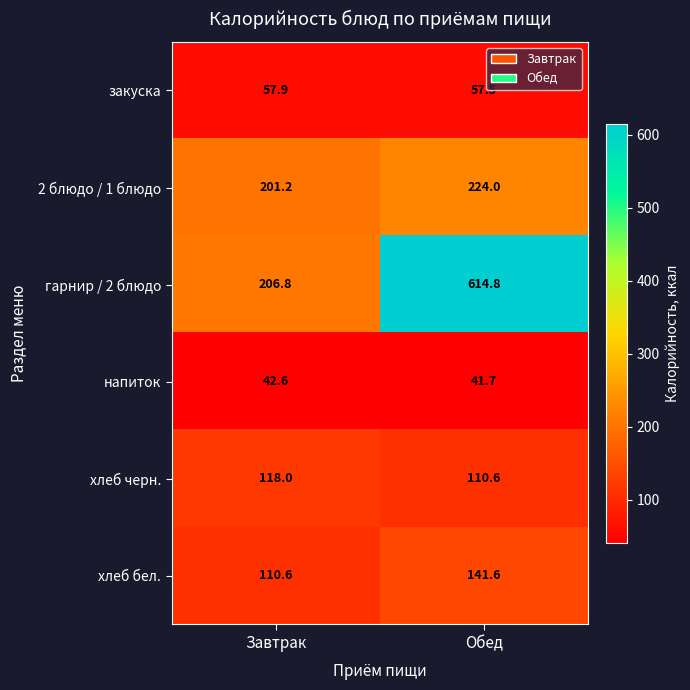

How many values in the гарнир / 2 блюдо series exceed 614?

1